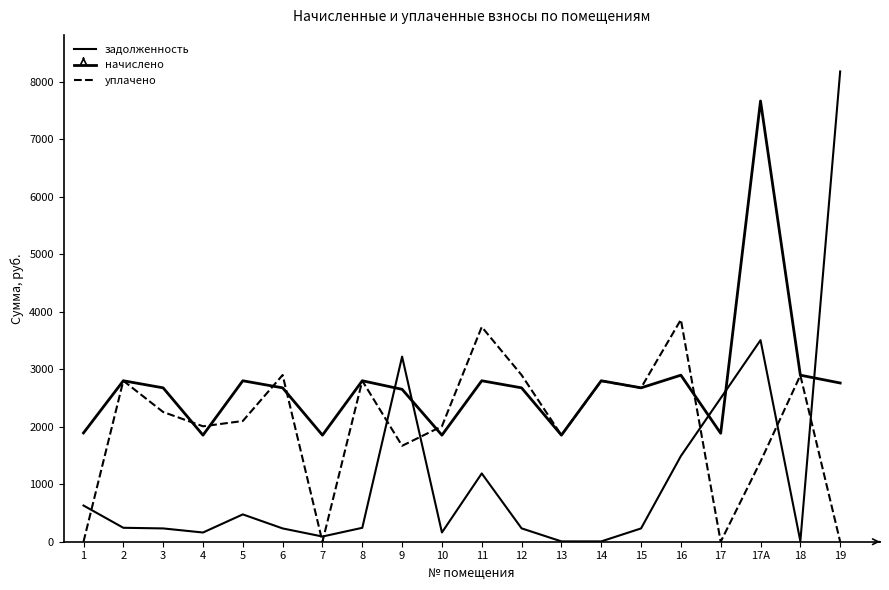

Which series ends up on top after the final intersection of начислено and уплачено?

начислено